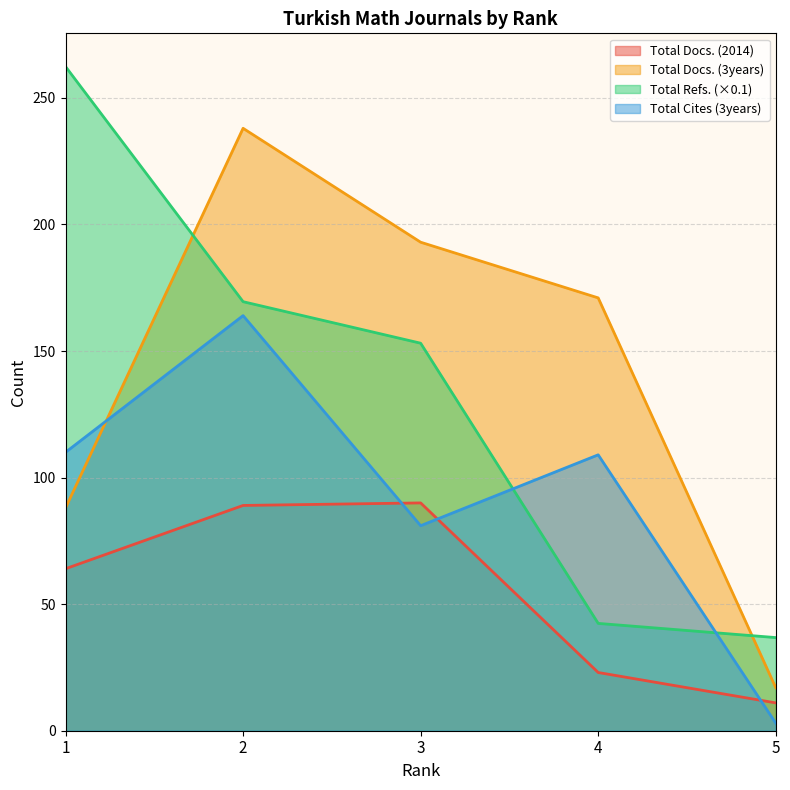

Where is the first local maximum for Total Cites (3years)?

2